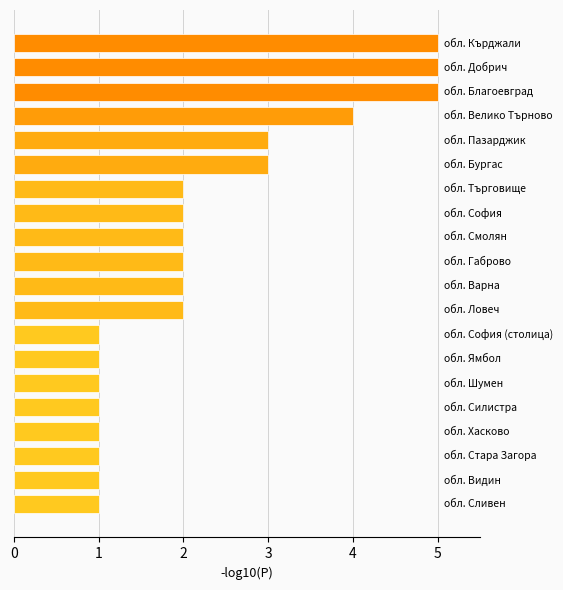

What is the greatest value displayed?

5